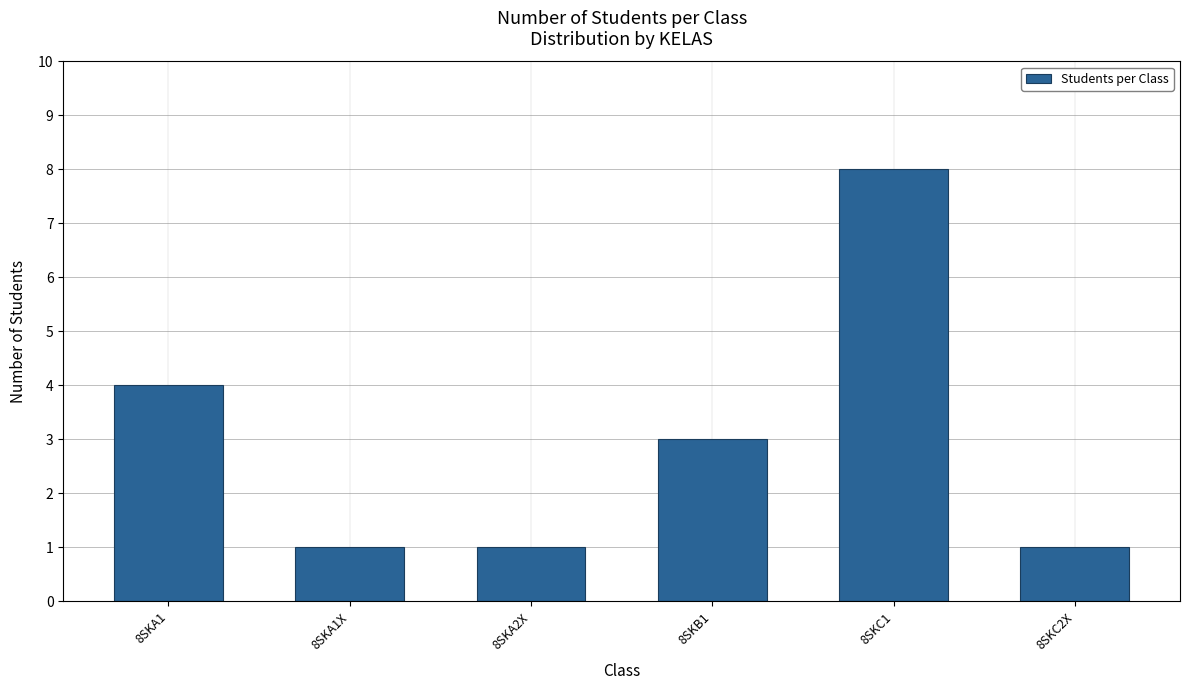

What is the average value?

3